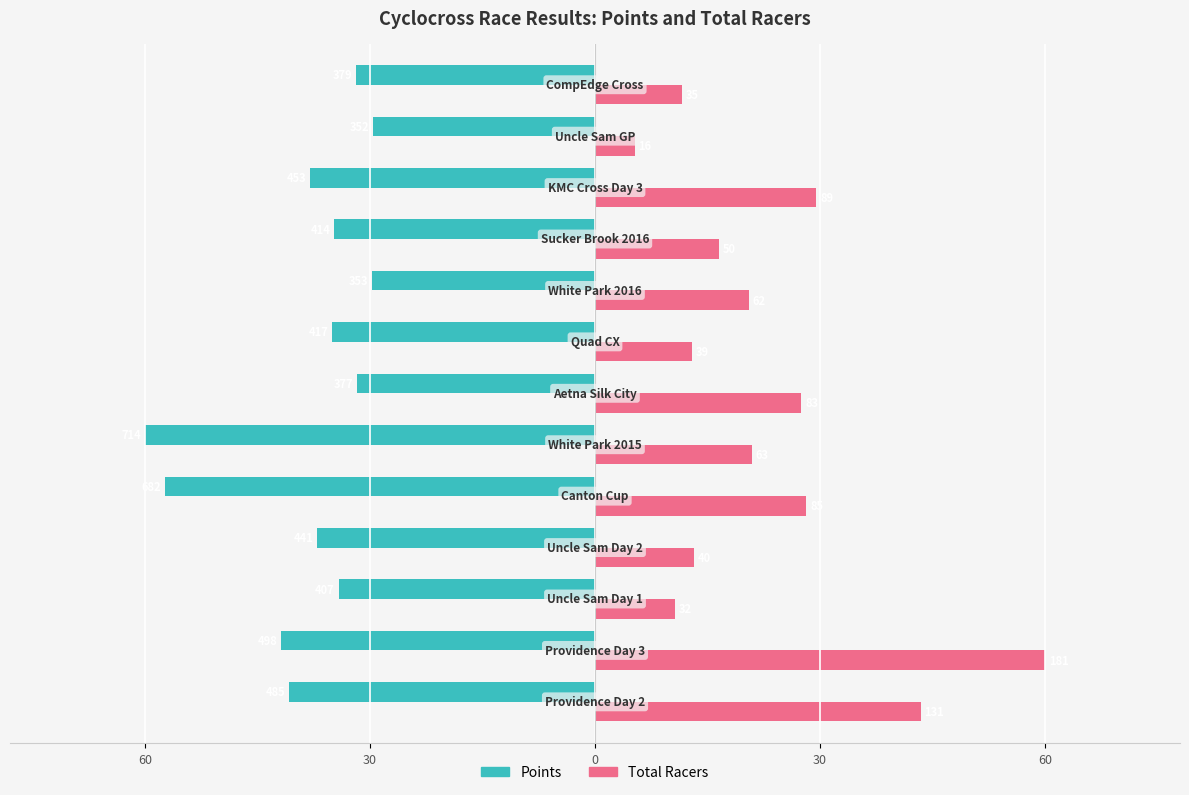

Which series has the largest total across all categories?

Points